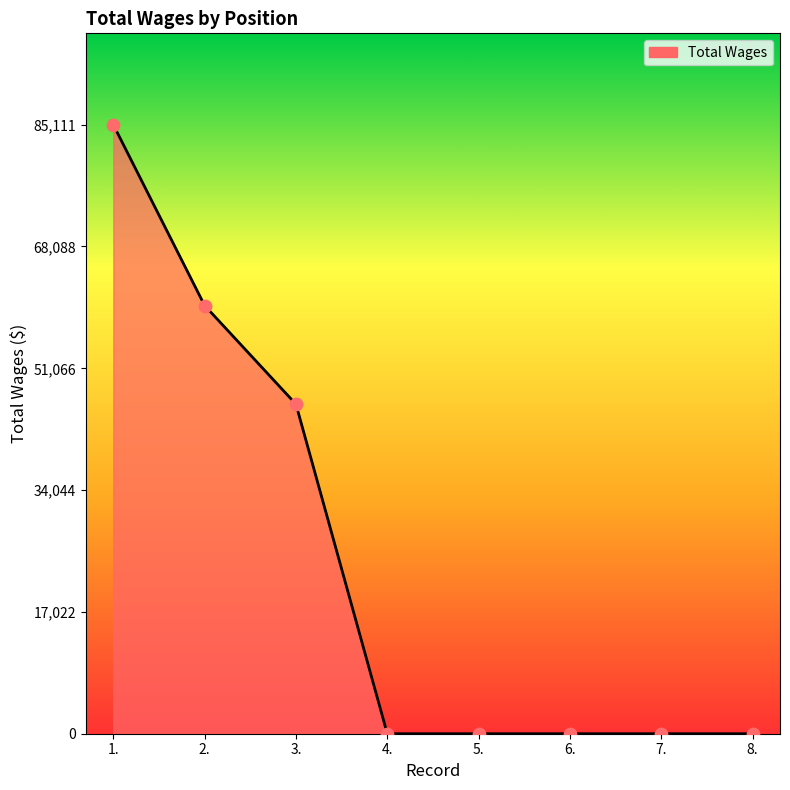

Which has a higher value, 6. or 3.?

3.